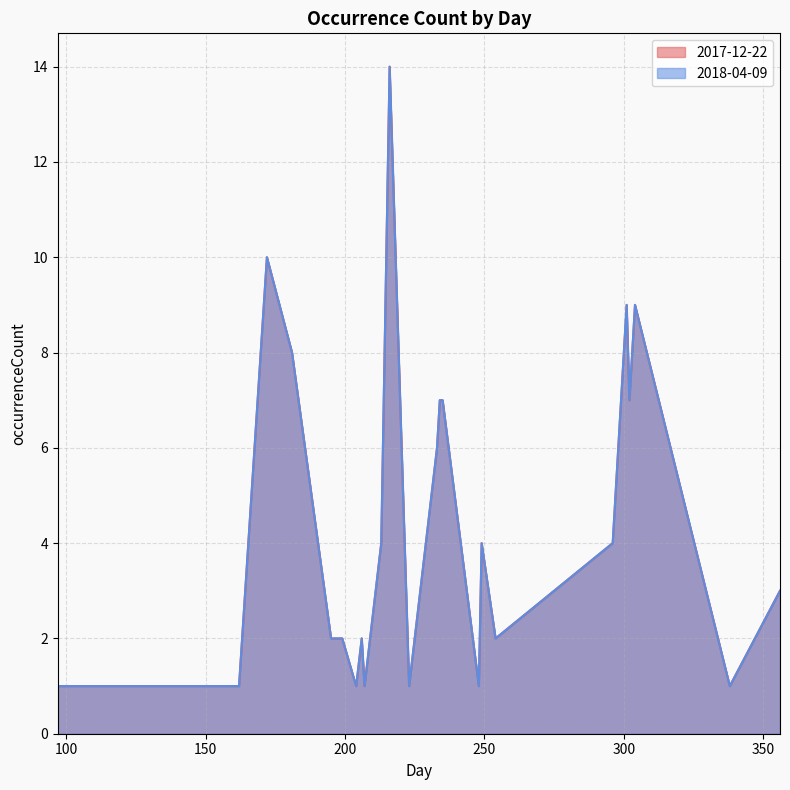

True or false: 2017-12-22 and 2018-04-09 cross at least once.

False